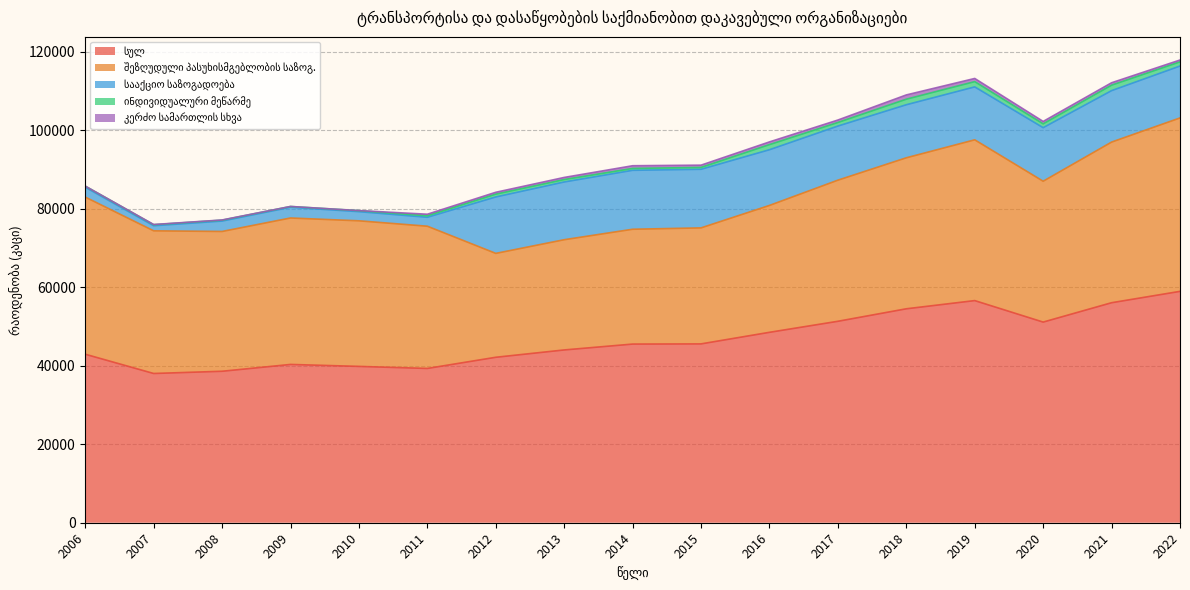

Rank the series at 2009 from lowest to highest value.

კერძო სამართლის სხვა, ინდივიდუალური მეწარმე, სააქციო საზოგადოება, შეზღუდული პასუხისმგებლობის საზოგ., სულ